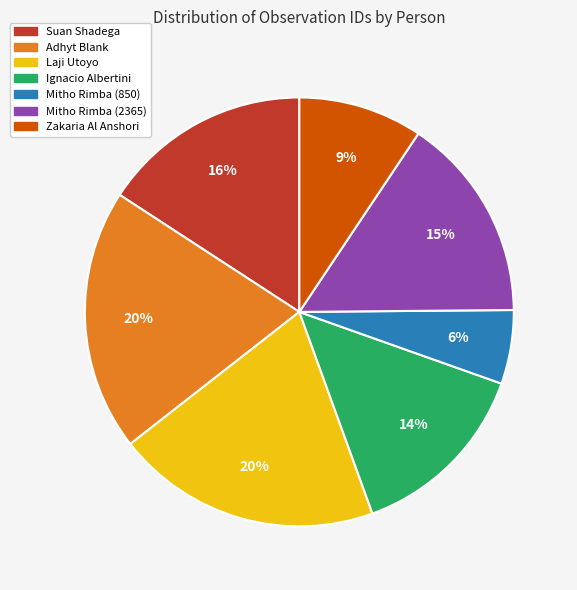

Which has a higher value, Mitho Rimba (2365) or Mitho Rimba (850)?

Mitho Rimba (2365)